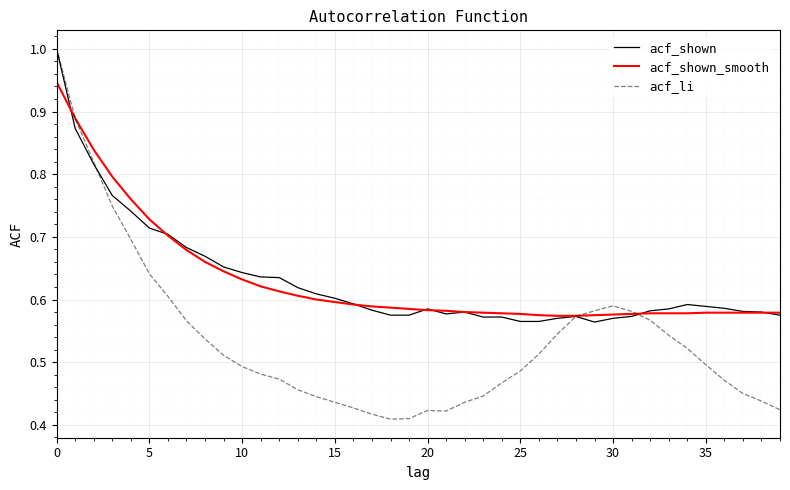

Which series has the largest range (max minus min)?

acf_li